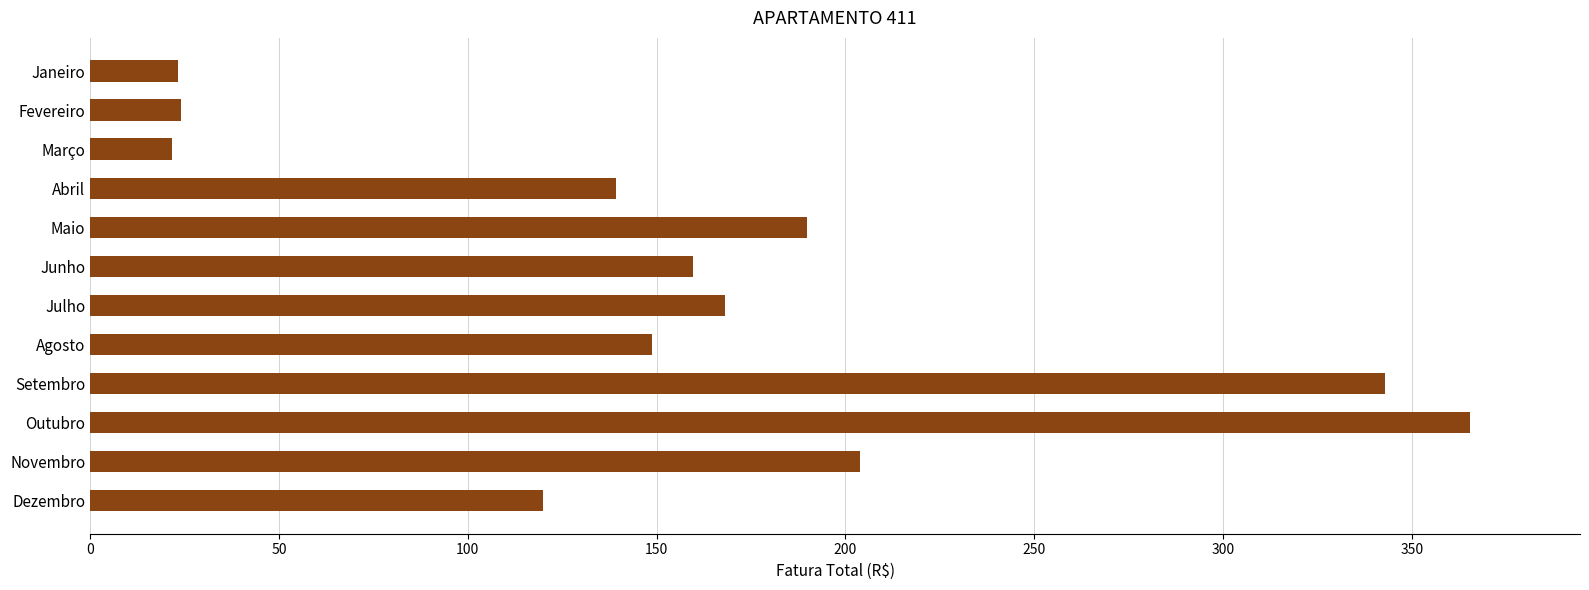

Are the bars grouped side by side (vs. stacked)?

No